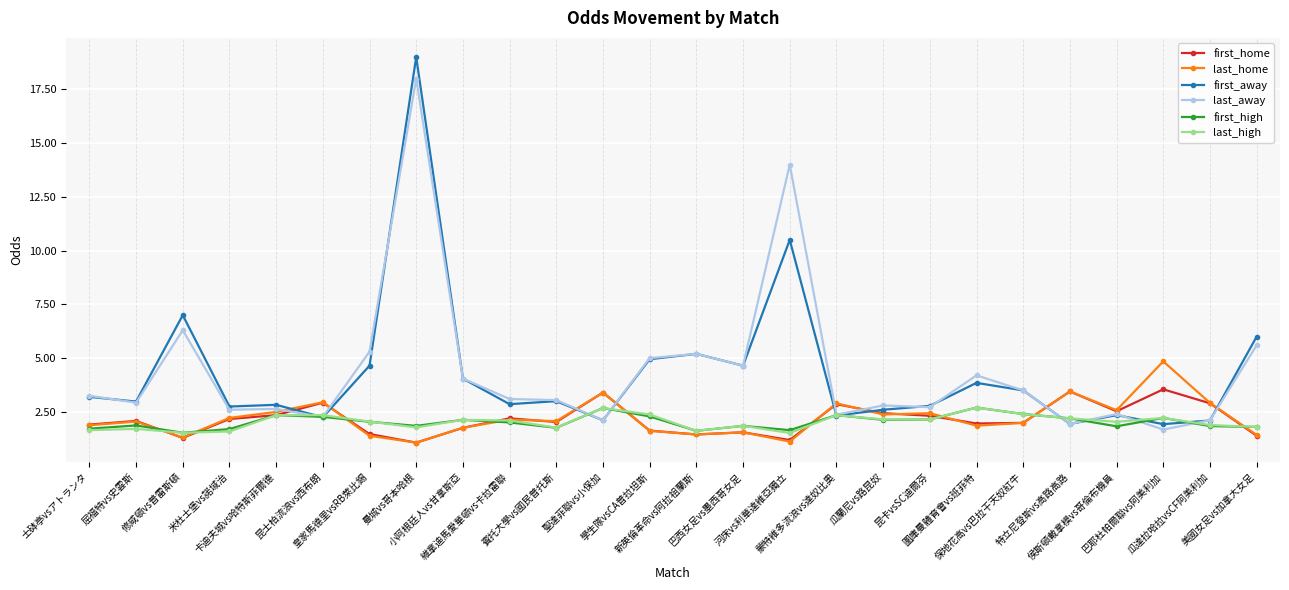

What is the minimum value for last_away?

1.7